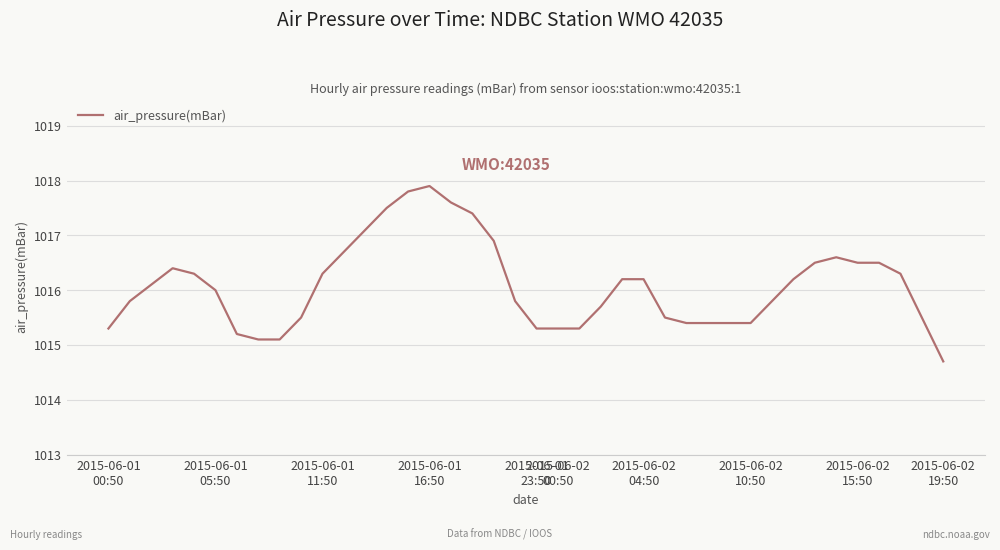

What is the difference between the second highest and minimum values?

3.1